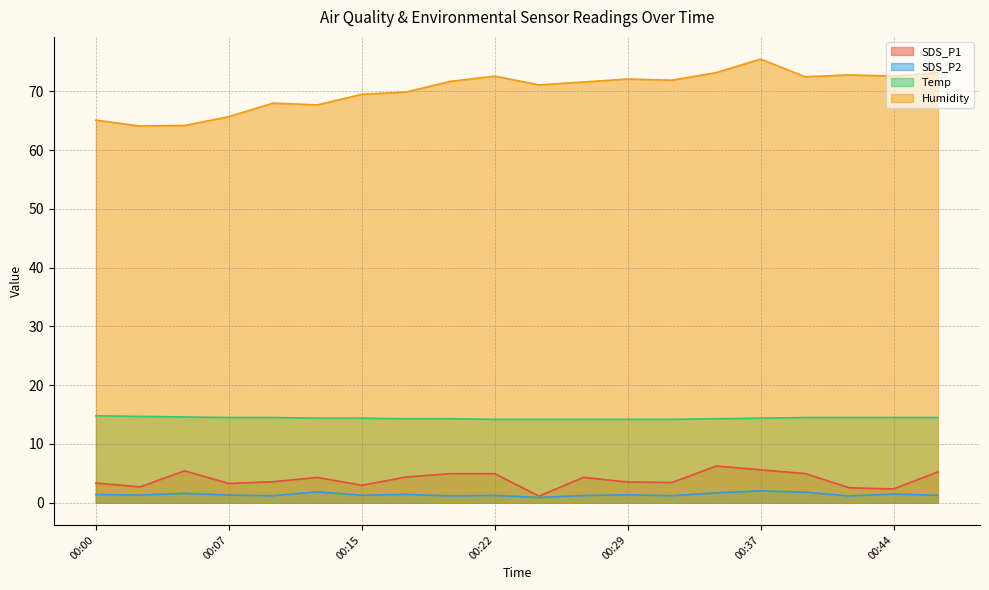

Reading left to right, extract all data points from this chart.

SDS_P1: 3.4	2.7	5.4	3.3	3.6	4.3	3.0	4.4	5.0	5.0	1.1	4.3	3.5	3.5	6.2	5.6	5.0	2.5	2.4	5.2
SDS_P2: 1.4	1.3	1.6	1.3	1.2	1.9	1.3	1.4	1.2	1.2	0.9	1.2	1.4	1.2	1.7	2.0	1.8	1.1	1.5	1.3
Temp: 14.8	14.7	14.6	14.5	14.5	14.4	14.4	14.3	14.3	14.2	14.2	14.2	14.2	14.2	14.3	14.4	14.5	14.5	14.5	14.5
Humidity: 65.1	64.1	64.2	65.7	68.0	67.7	69.5	69.9	71.7	72.6	71.1	71.6	72.1	71.9	73.2	75.5	72.5	72.8	72.6	73.2